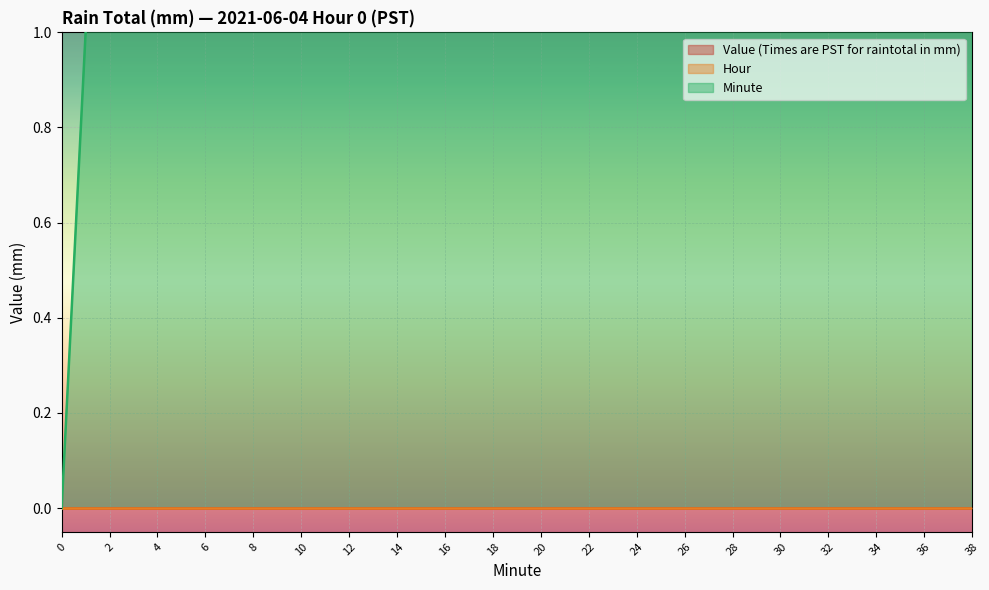

True or false: Value (Times are PST for raintotal in mm) and Hour cross at least once.

False